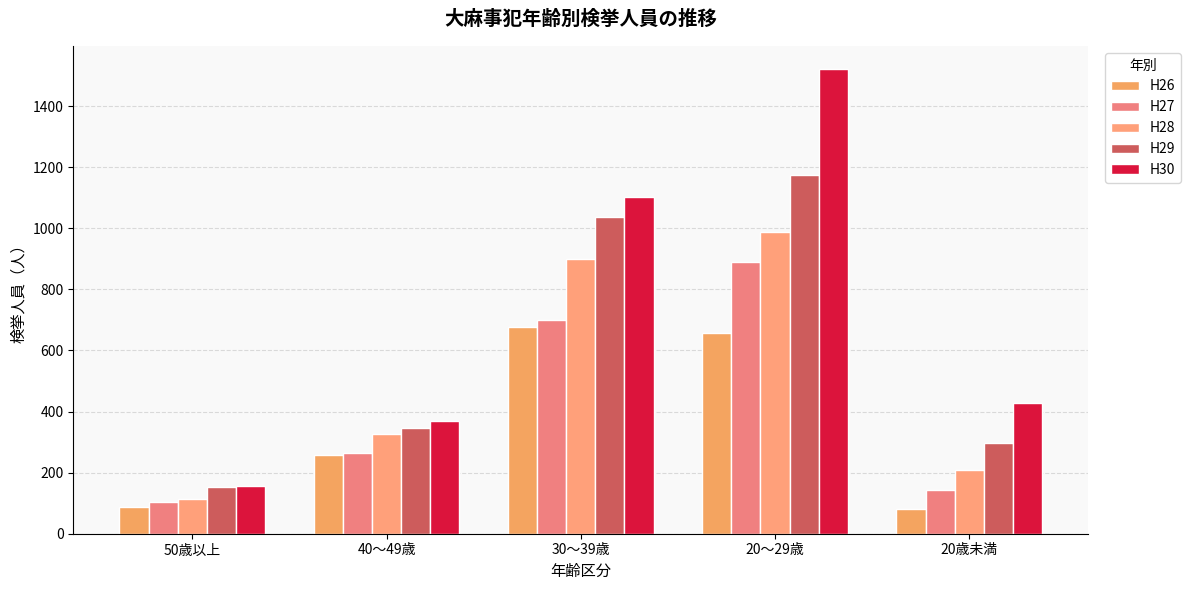

How many series are shown in this chart?

5